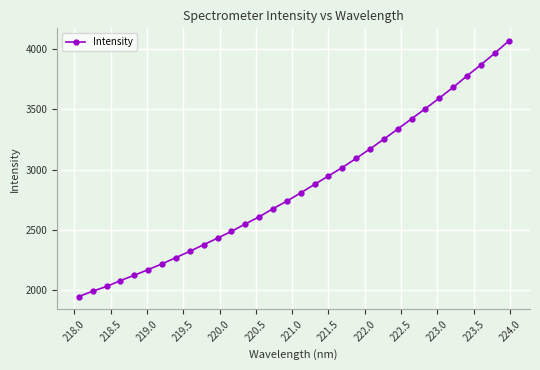

What is the value of the 5th point from the left?

2121.1